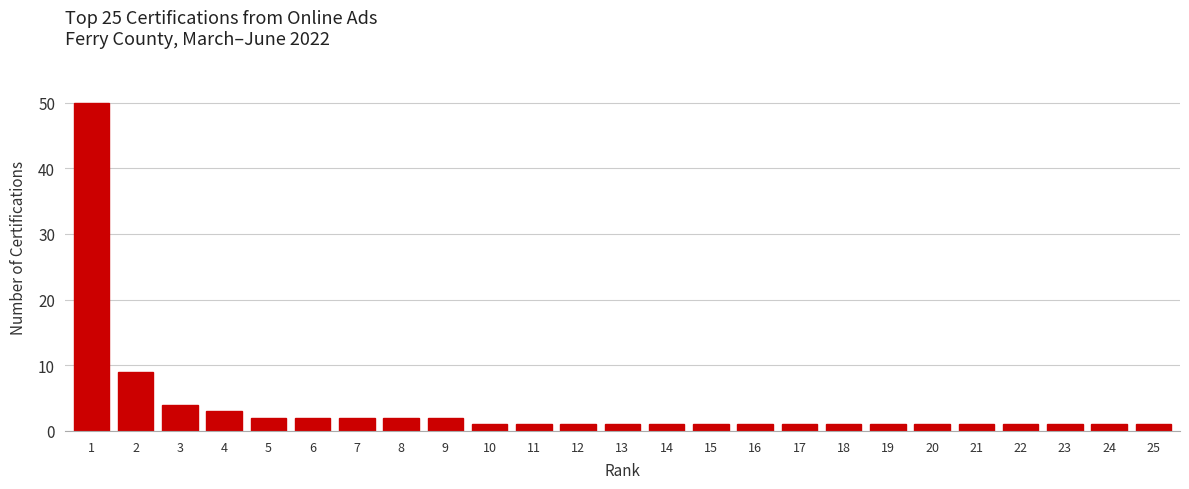

Reading left to right, what are all the values shown in this chart?

1=50	2=9	3=4	4=3	5=2	6=2	7=2	8=2	9=2	10=1	11=1	12=1	13=1	14=1	15=1	16=1	17=1	18=1	19=1	20=1	21=1	22=1	23=1	24=1	25=1